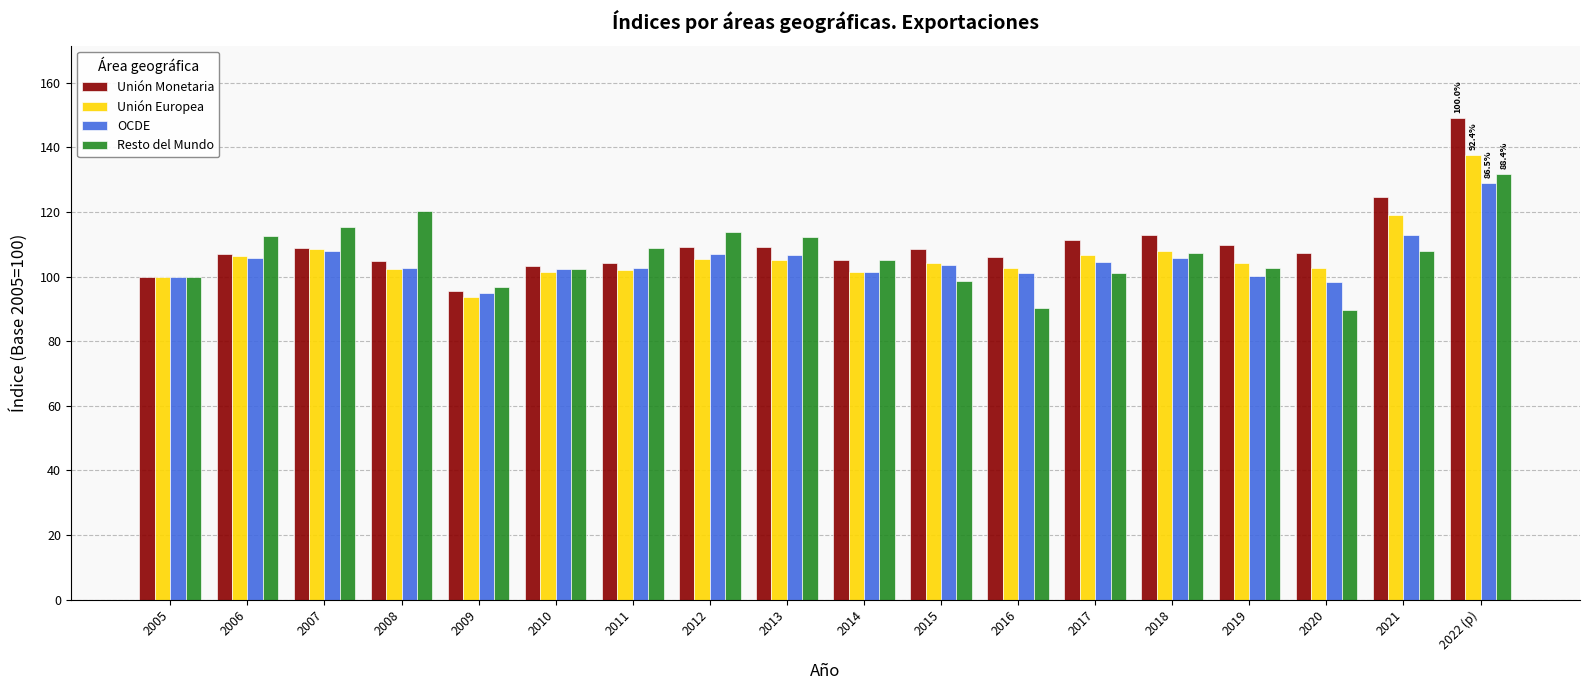

At which category is the sum across all series the highest?

2022 (p)